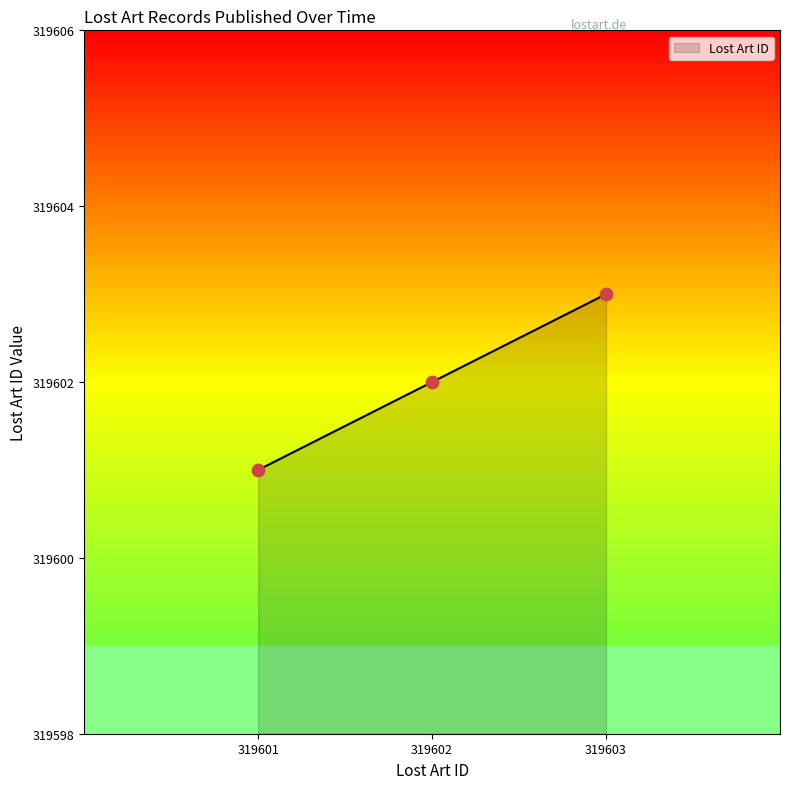

What is the ratio of the value at 319602 to the value at 319601?

1.0